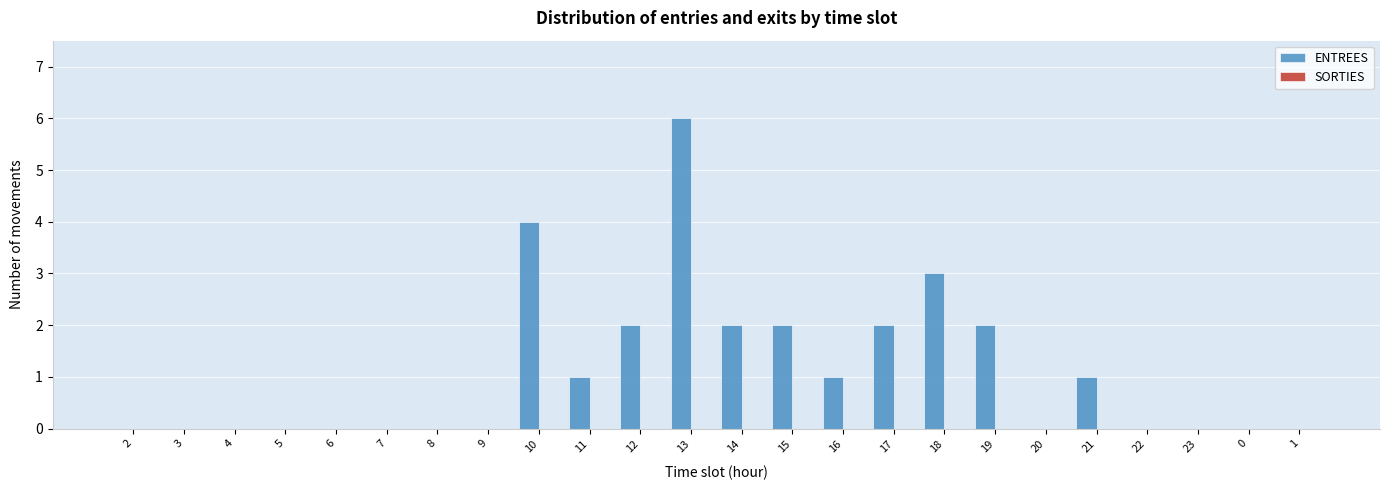

Reading left to right, list all the values displayed in this chart.

2=0	3=0	4=0	5=0	6=0	7=0	8=0	9=0	10=4	11=1	12=2	13=6	14=2	15=2	16=1	17=2	18=3	19=2	20=0	21=1	22=0	23=0	0=0	1=0